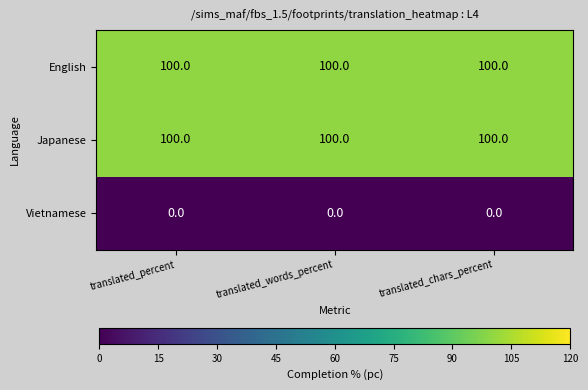

True or false: Japanese has a value of 100 at translated_percent.

True